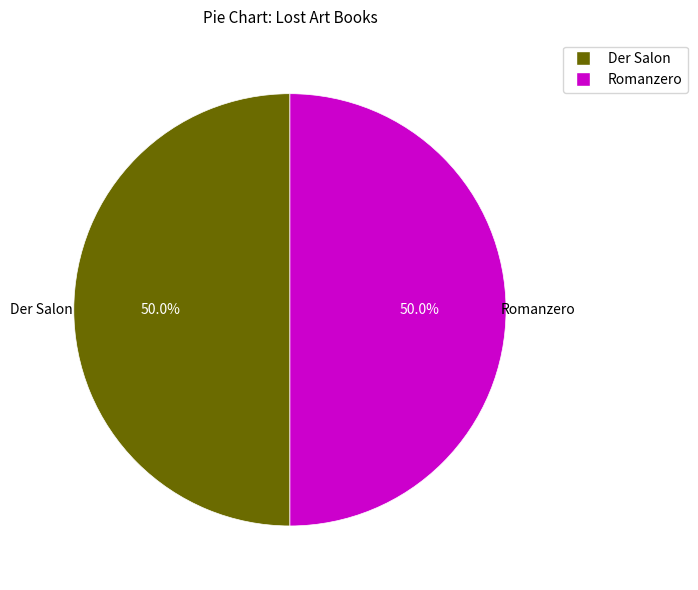

To the nearest percent, what is the average slice percentage?

50%